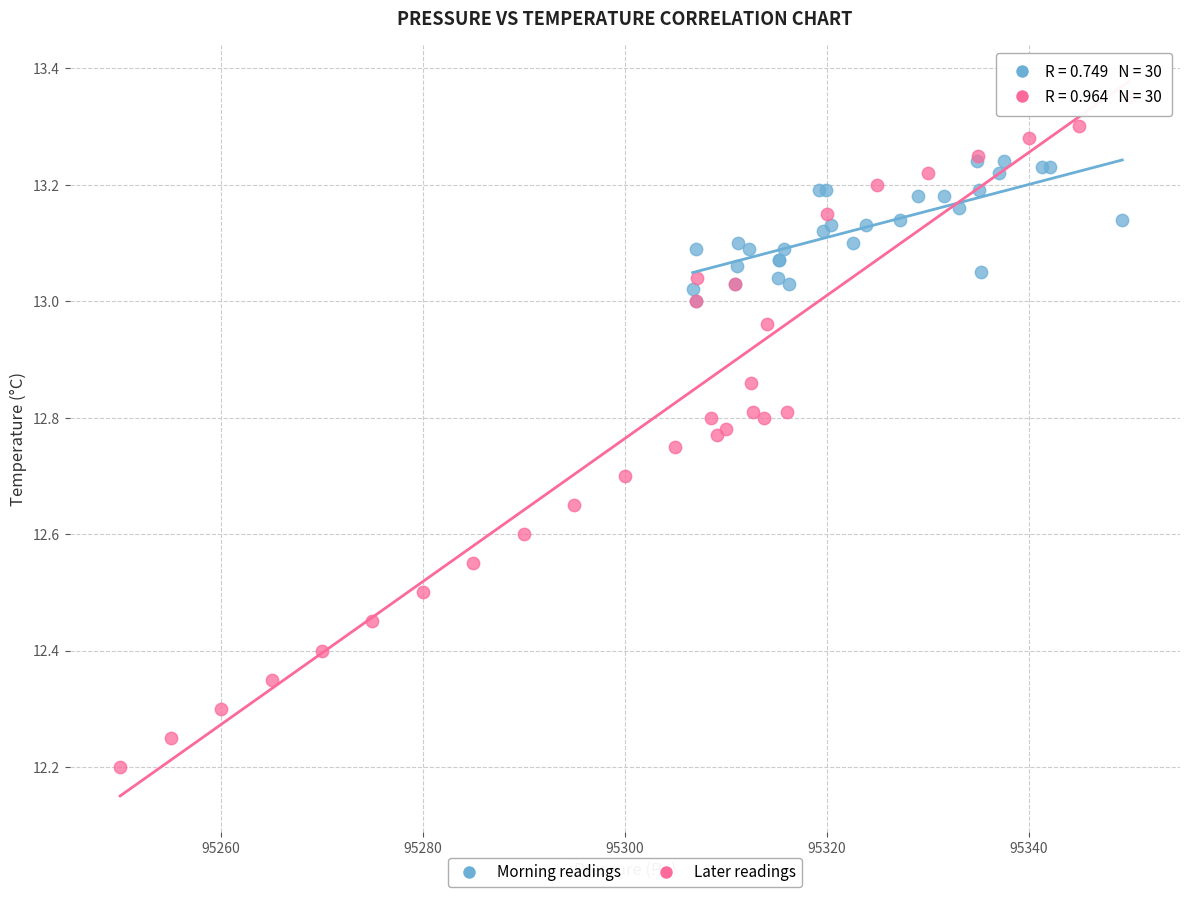

Which series reaches the minimum Y coordinate?

Later readings